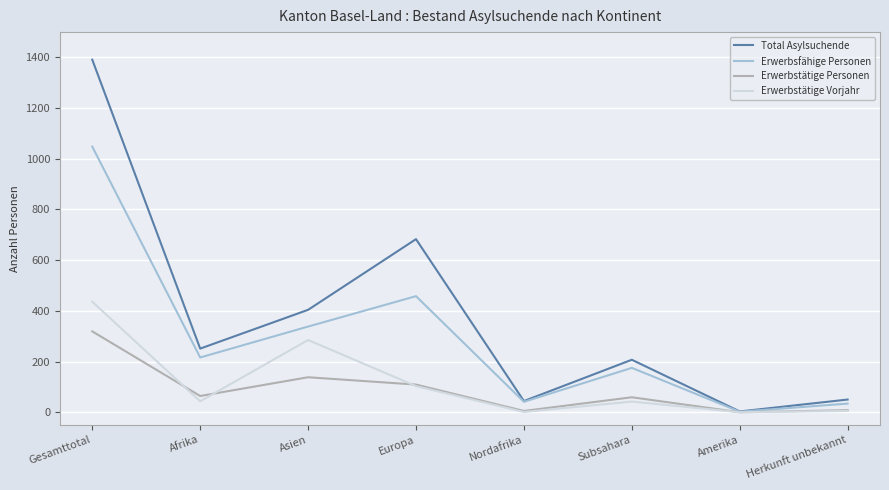

Rank the series by their maximum value, from lowest to highest.

Erwerbstätige Personen, Erwerbstätige Vorjahr, Erwerbsfähige Personen, Total Asylsuchende